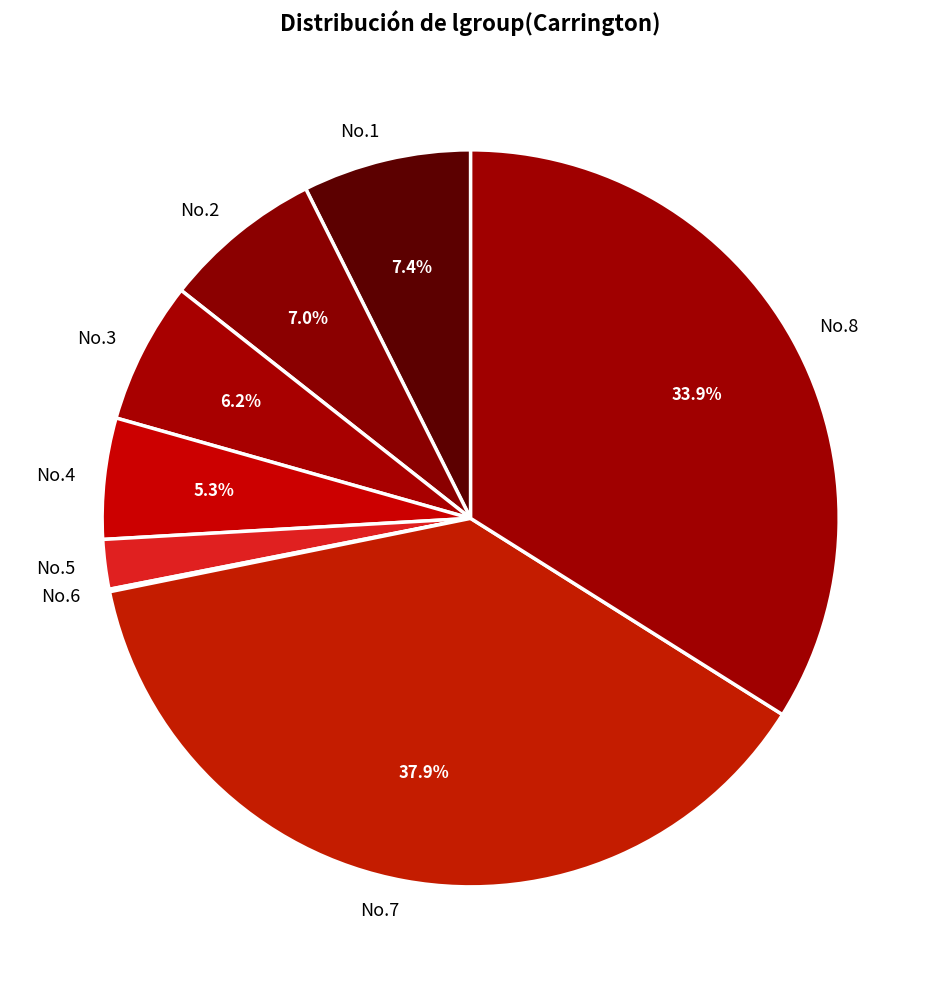

Which category has the biggest portion of the pie?

No.7